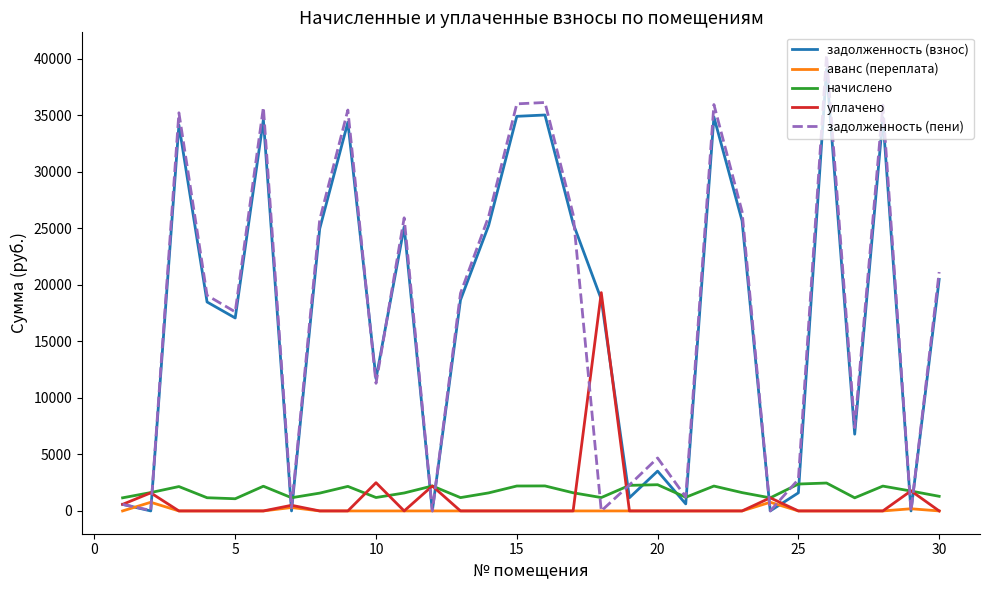

What is the greatest value displayed?

40342.1